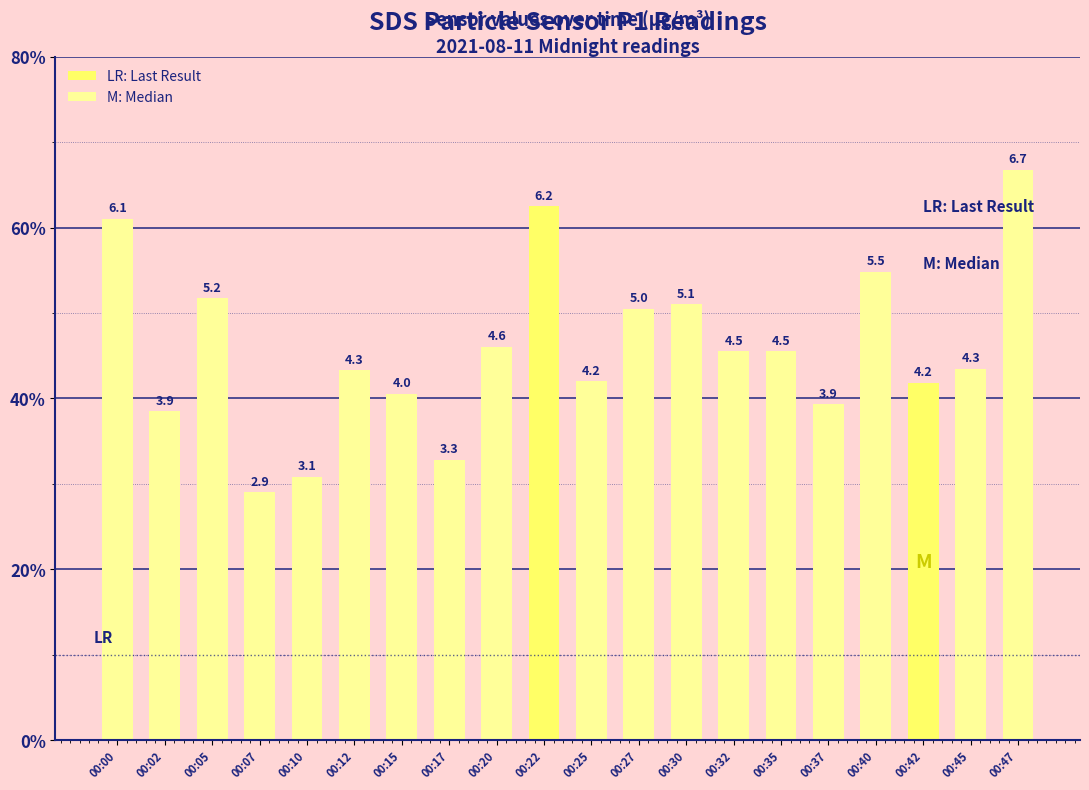

How many data points are above 4?

15